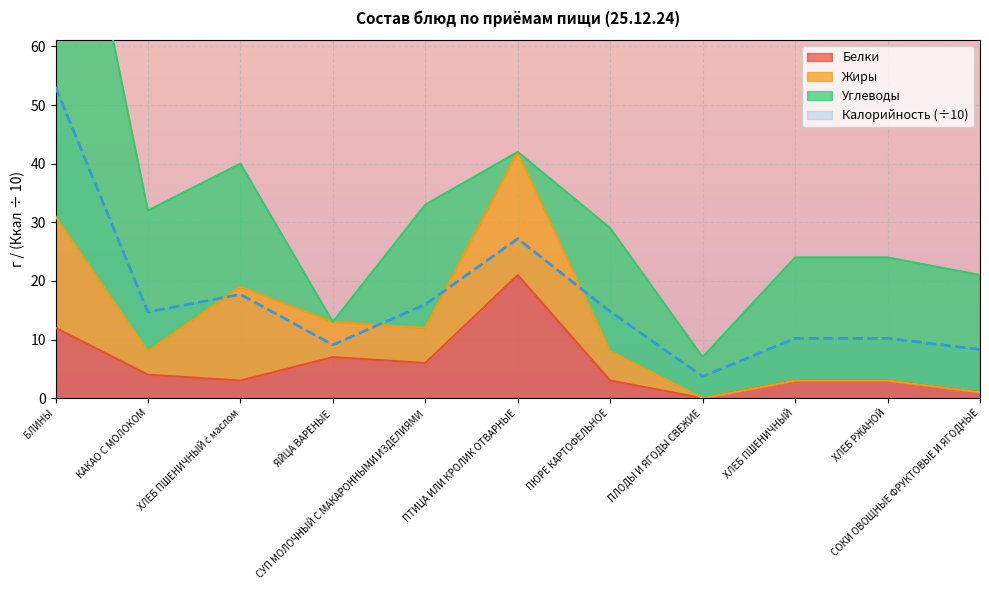

The value of Калорийность at ПЛОДЫ И ЯГОДЫ СВЕЖИЕ is 5.1. True or false?

False